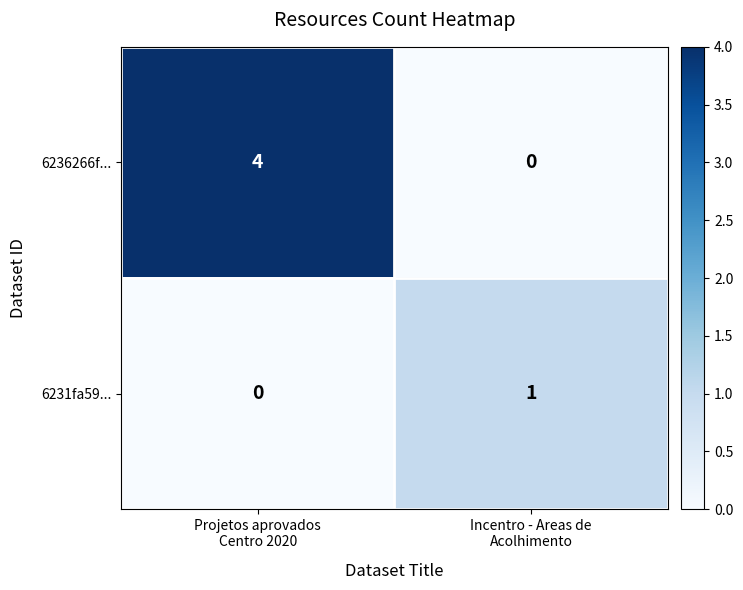

Which series has the largest range (max minus min)?

6236266f...